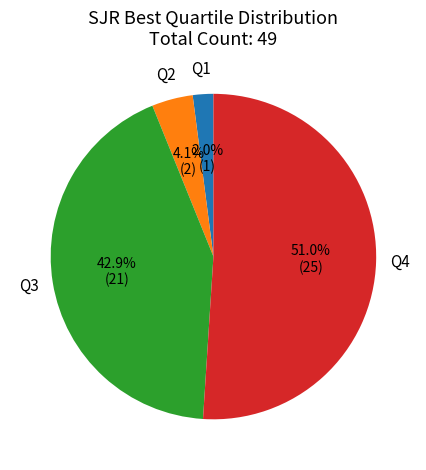

How many segments does this pie chart have?

4